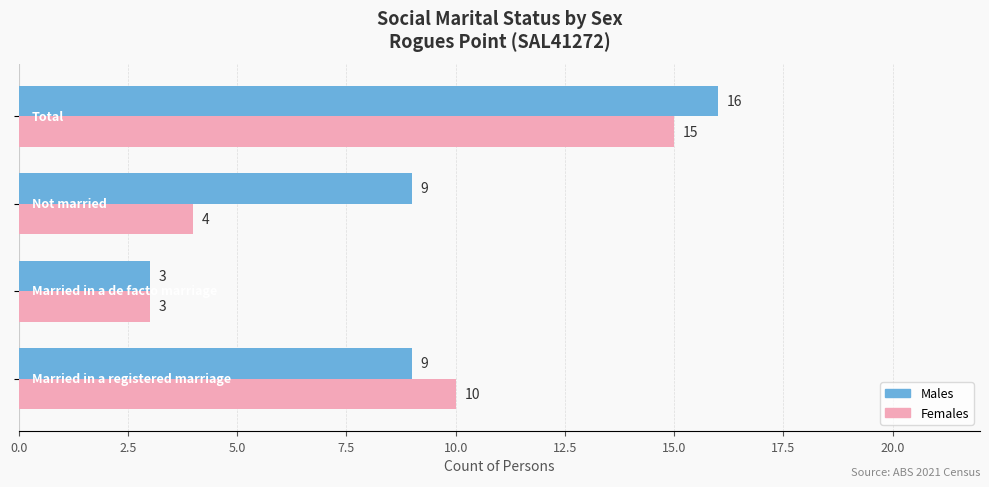

What is the maximum value shown in the chart?

16